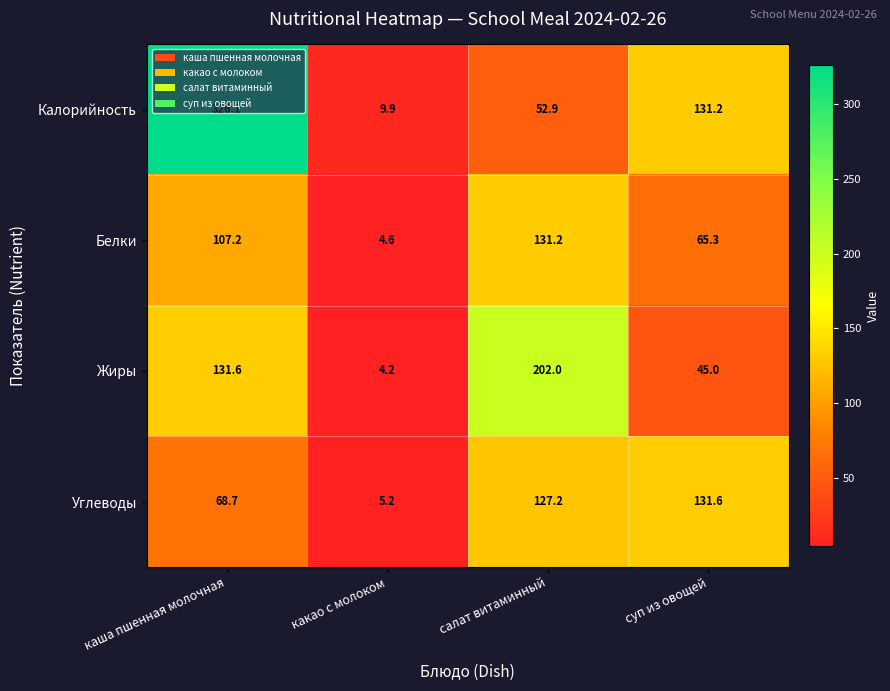

How many data points does each series have?

4